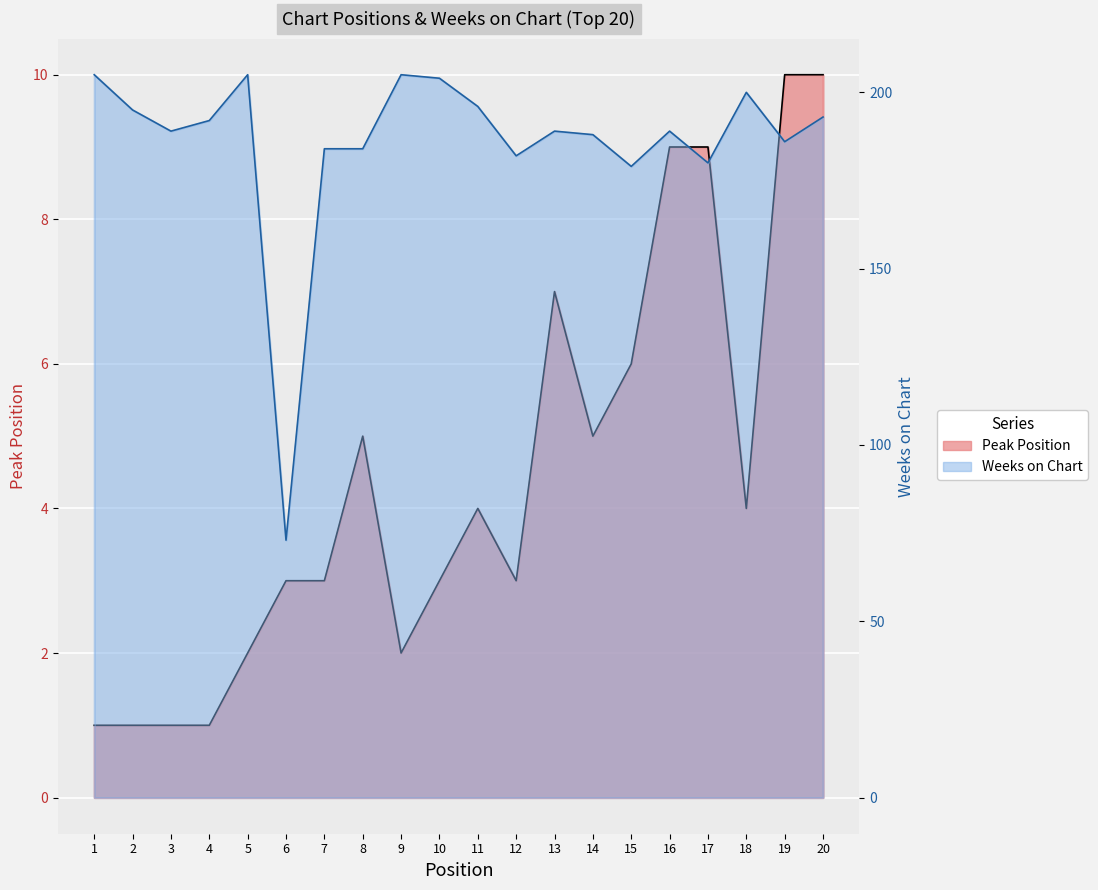

What is the spread (max minus min) of values at 16?

180